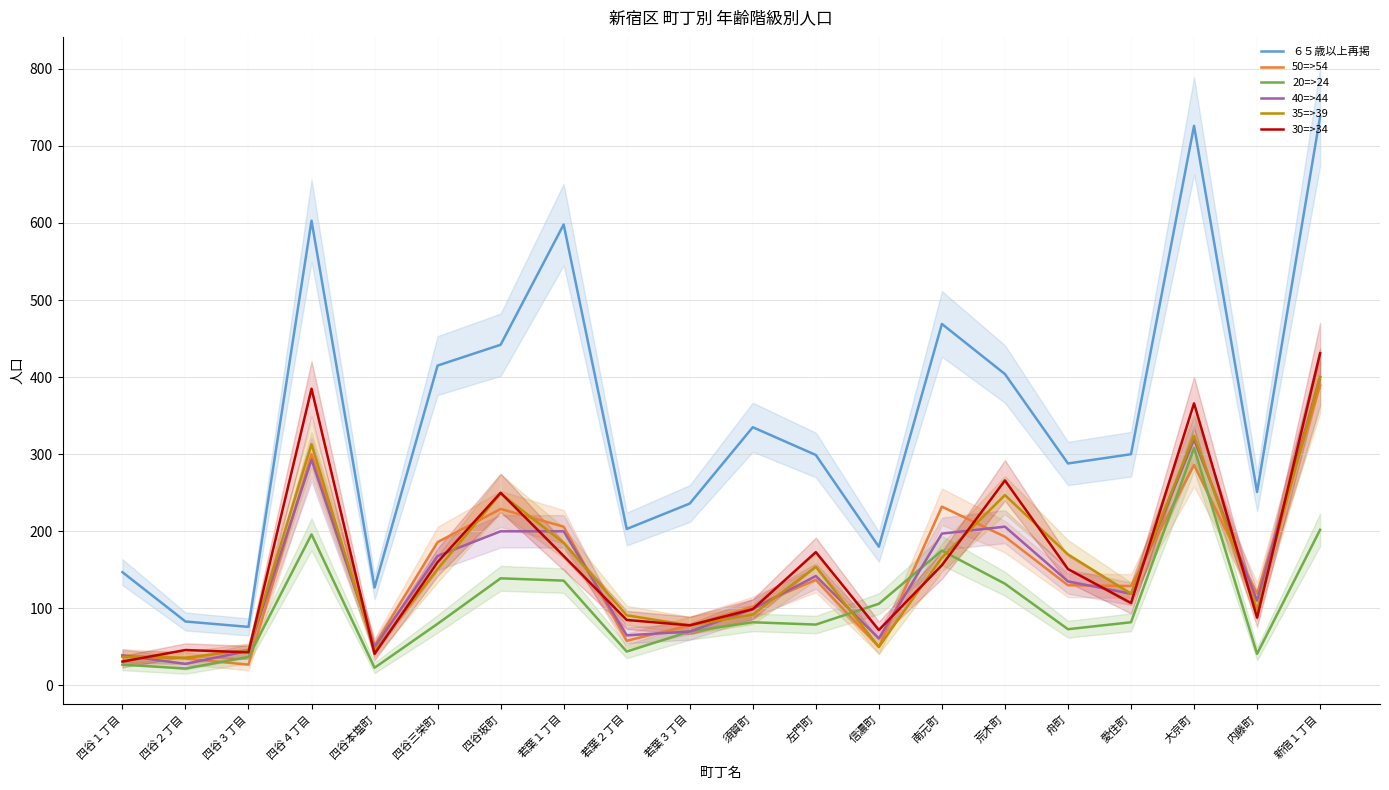

At which label does 30=>34 reach its peak?

新宿１丁目